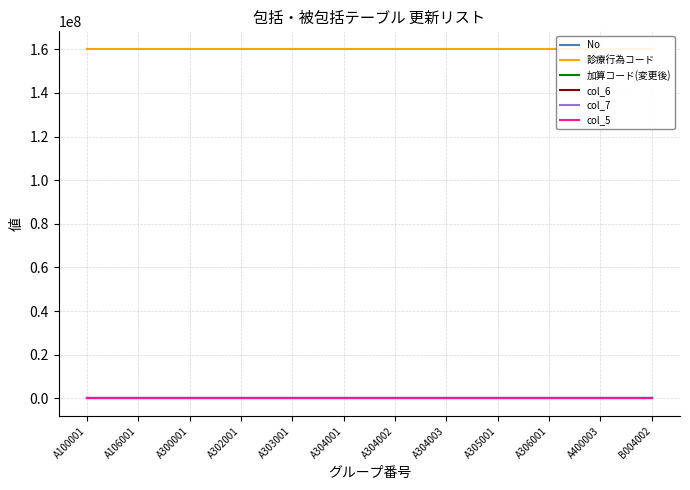

At which category is the sum across all series the highest?

B004002